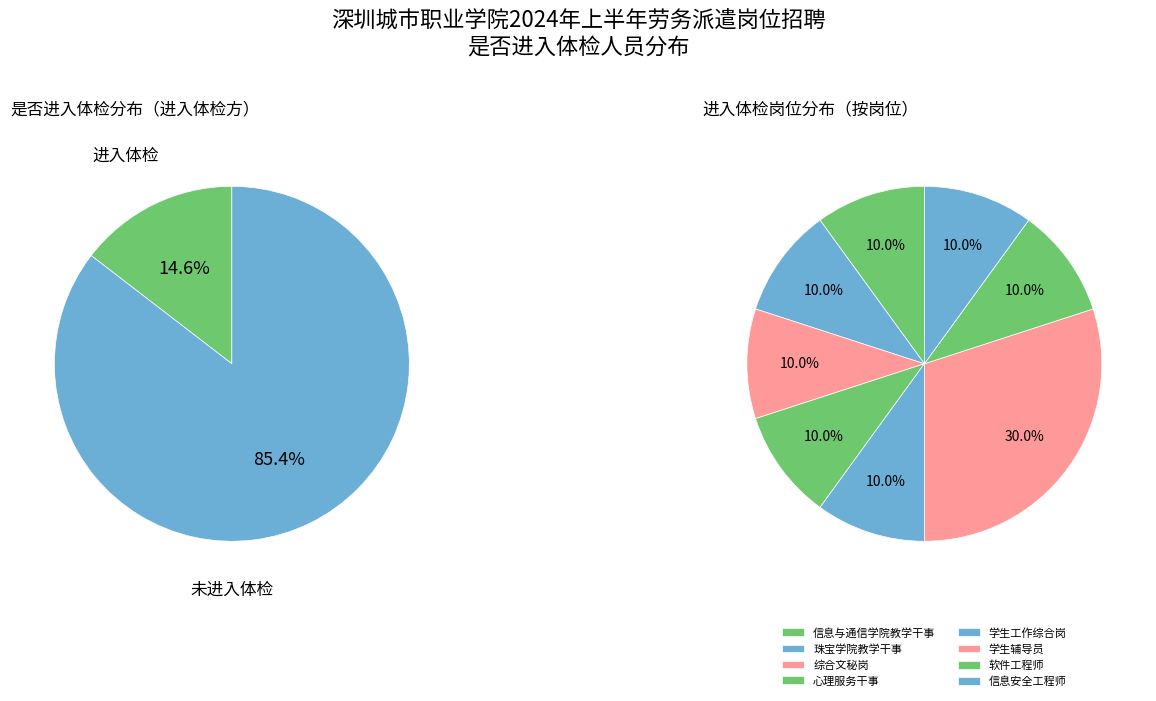

To the nearest percent, what is the average slice percentage?

50%